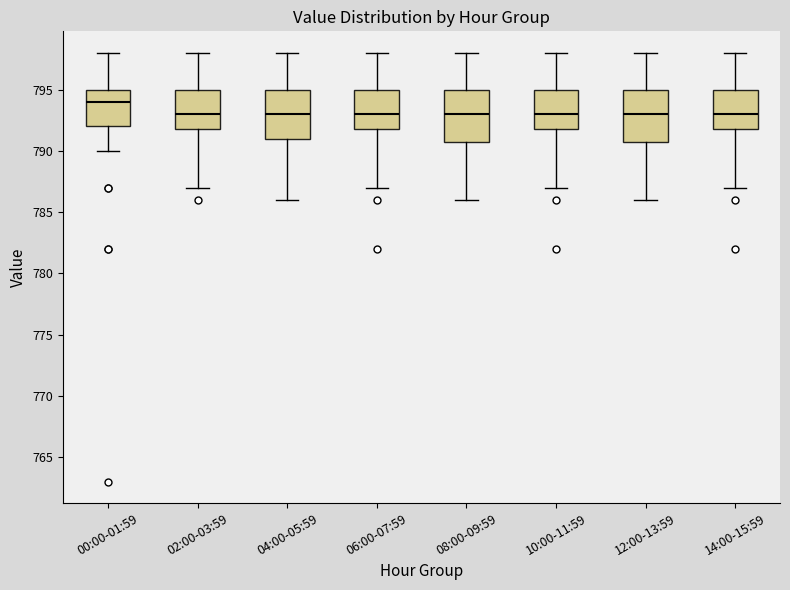

Reading left to right, read every box against the y-axis: the position of its median line, the range the box covers, and the ends of its whiskers. The values are not printed on the chart, so give them approximately, as read against the axis.

00:00-01:59: median 794, box 792 to 795, whiskers 790 to 798
02:00-03:59: median 793, box 792 to 795, whiskers 787 to 798
04:00-05:59: median 793, box 791 to 795, whiskers 786 to 798
06:00-07:59: median 793, box 792 to 795, whiskers 787 to 798
08:00-09:59: median 793, box 791 to 795, whiskers 786 to 798
10:00-11:59: median 793, box 792 to 795, whiskers 787 to 798
12:00-13:59: median 793, box 791 to 795, whiskers 786 to 798
14:00-15:59: median 793, box 792 to 795, whiskers 787 to 798